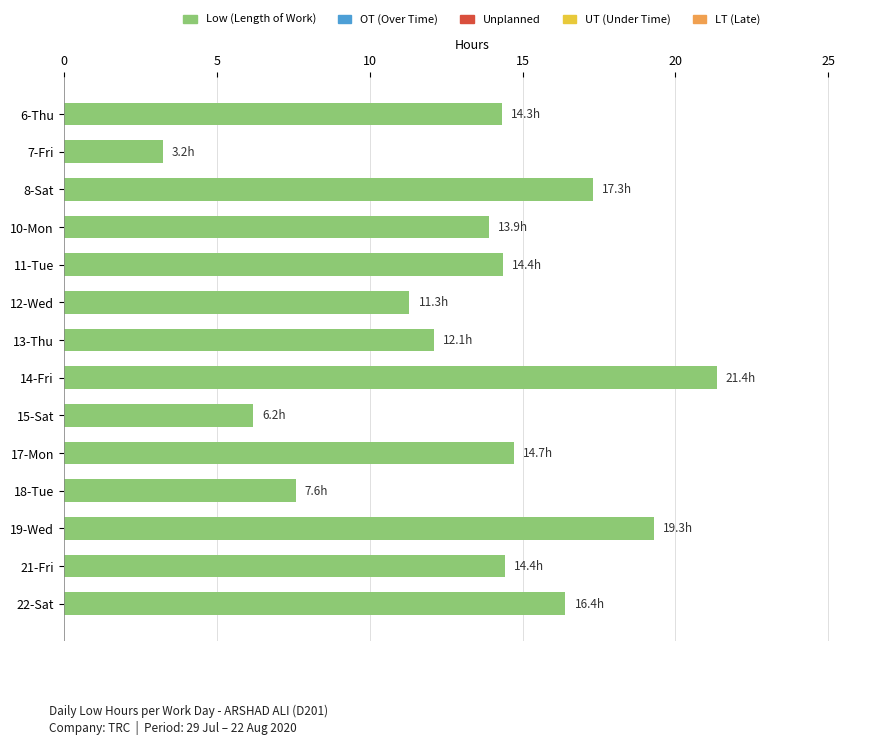

Which label corresponds to the smallest value in the chart?

7-Fri